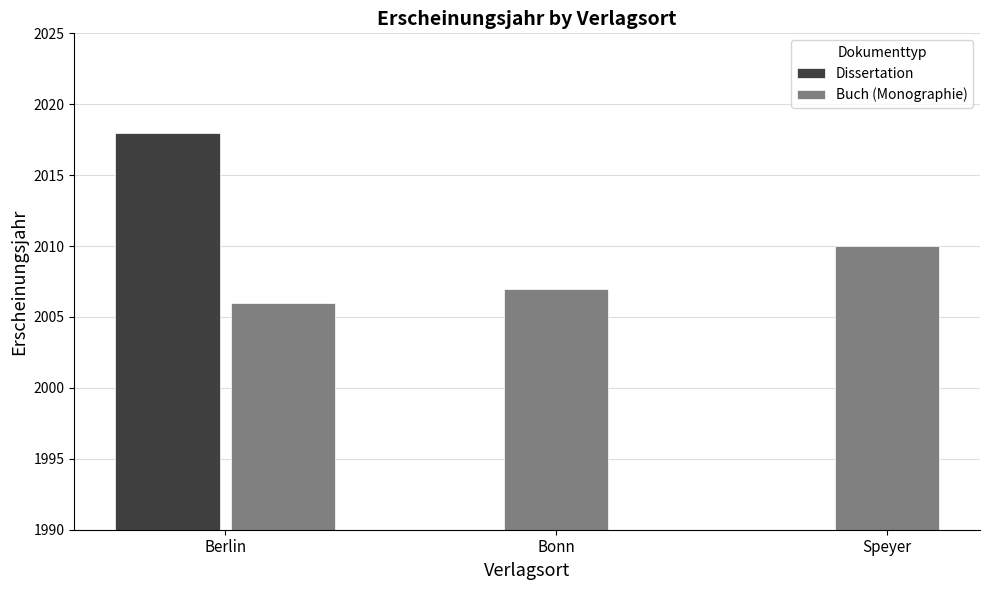

At which category does the chart reach its minimum across all series?

Berlin